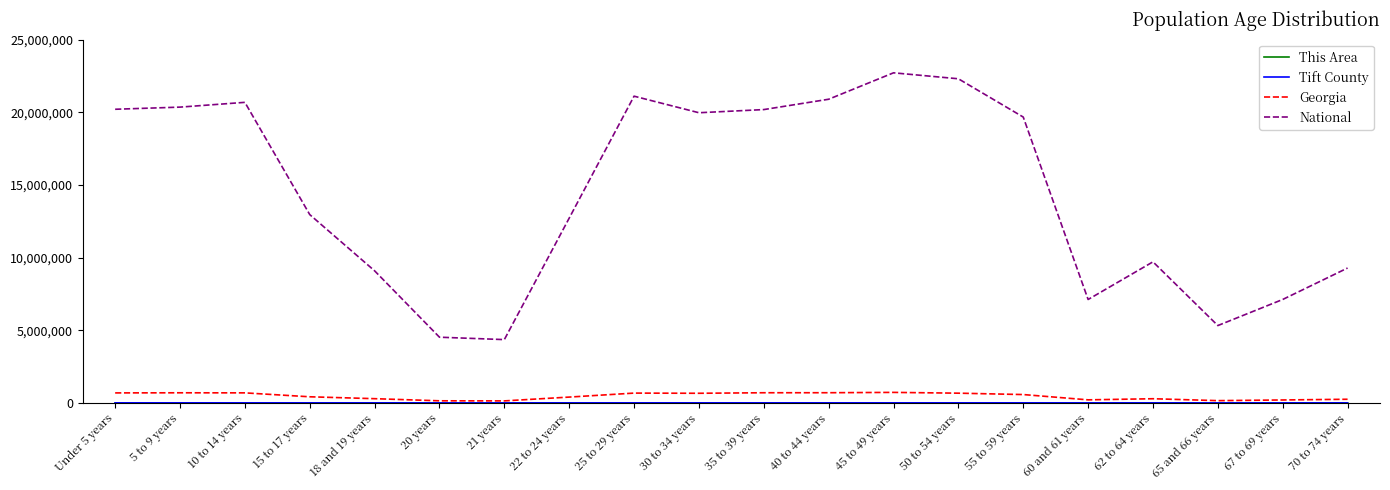

Which series has the largest total across all categories?

National